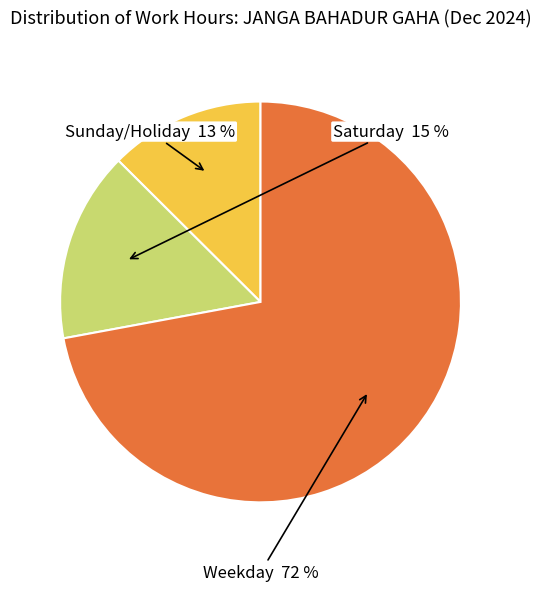

Is there any slice that represents more than half of the pie?

Yes